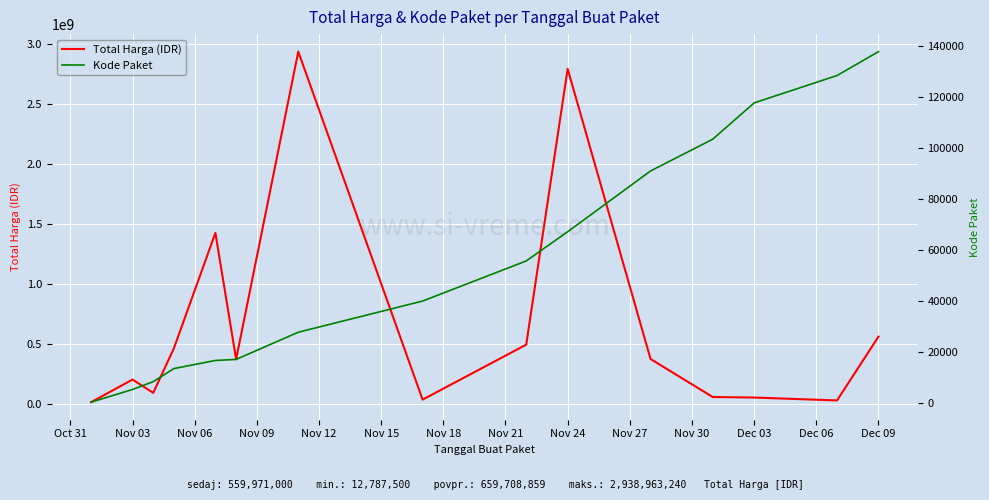

How many interior local valleys does the Total Harga (IDR) series have?

4